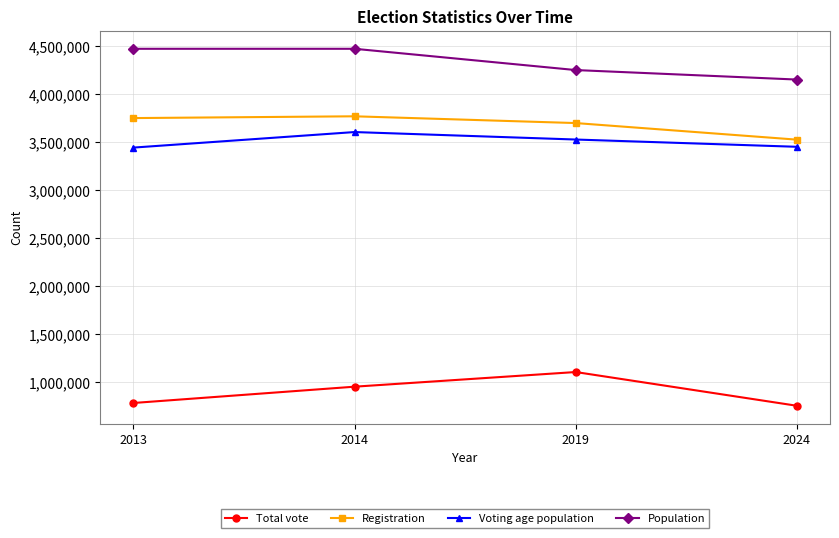

What is the spread (max minus min) of values at 2014?

3519554